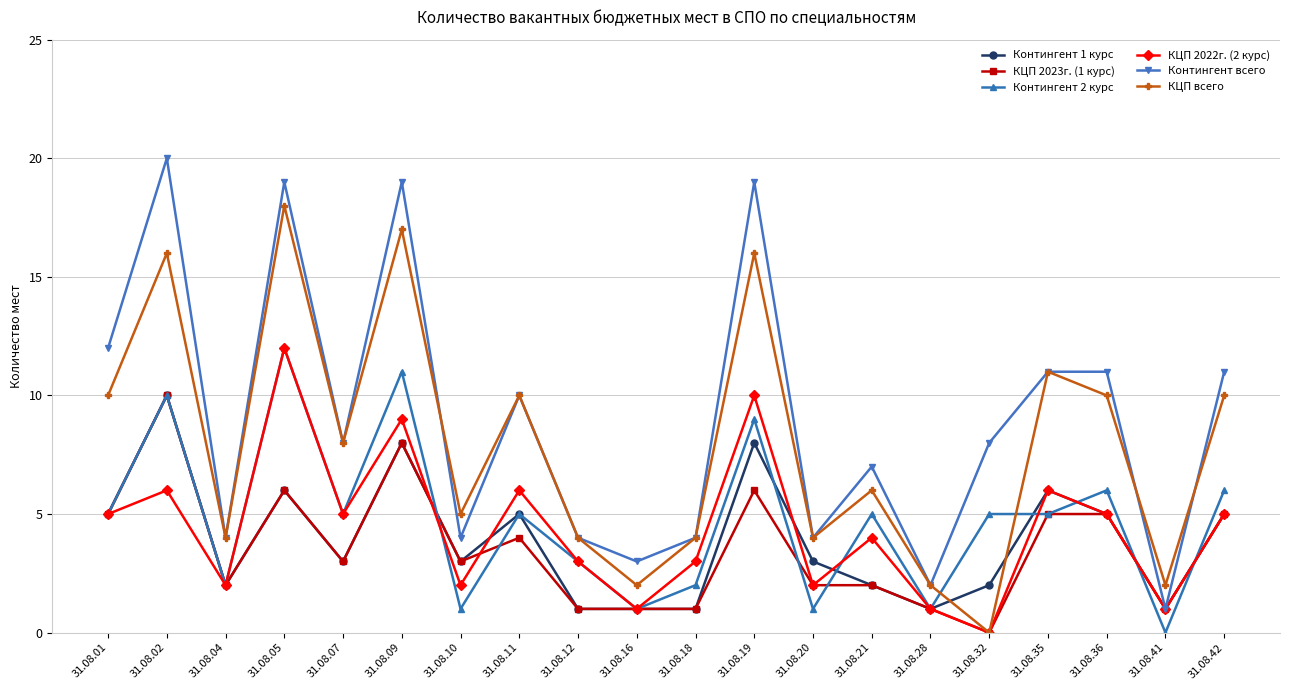

Which series has the largest range (max minus min)?

Контингент всего